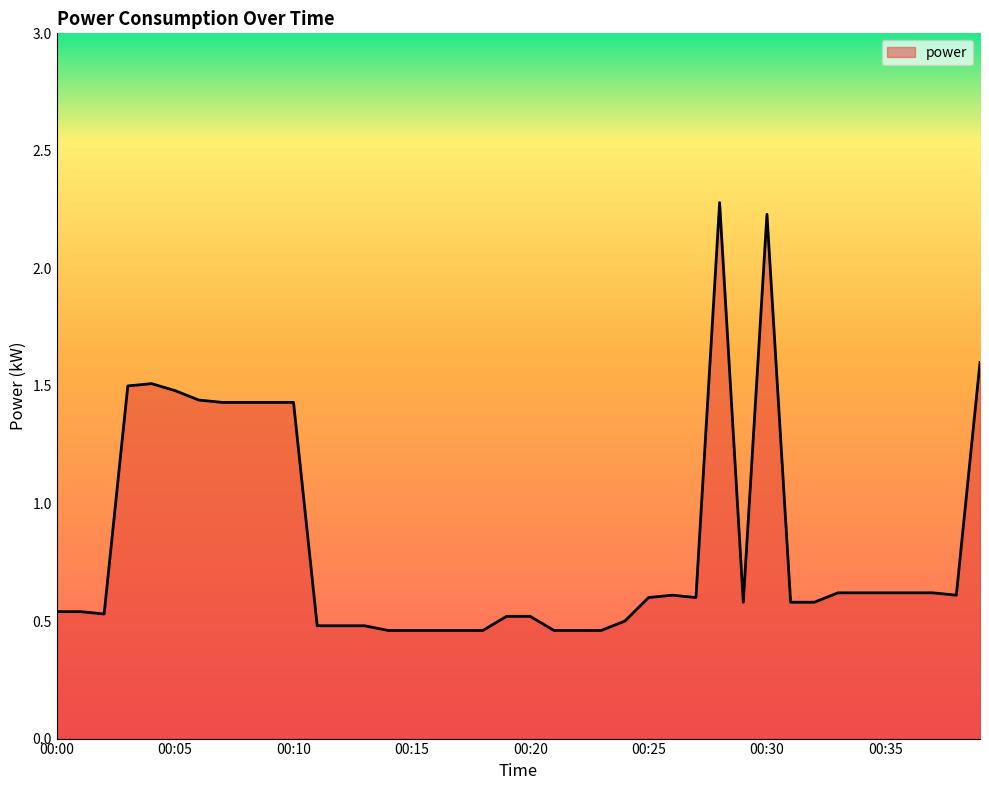

What is the maximum value shown in the chart?

2.3